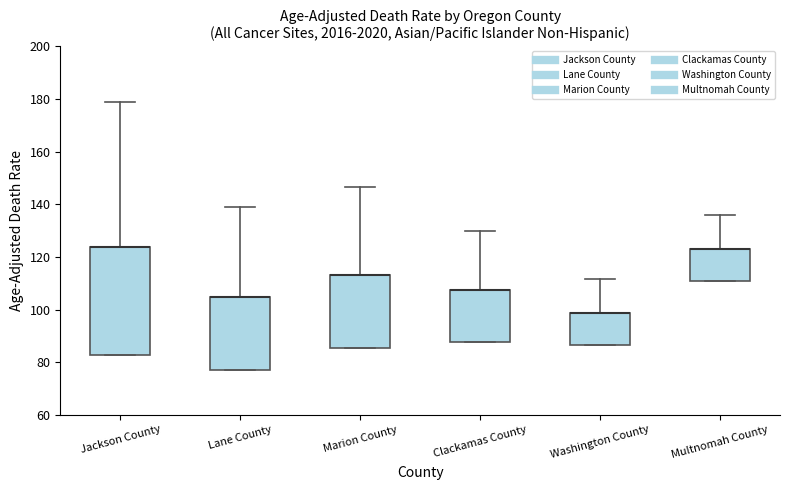

Reading left to right, read every box against the y-axis: the position of its median line, the range the box covers, and the ends of its whiskers. The values are not printed on the chart, so give them approximately, as read against the axis.

Jackson County: median 124 (drawn on the box's upper edge), box 82 to 124, whiskers 82 to 178
Lane County: median 104 (drawn on the box's upper edge), box 78 to 104, whiskers 78 to 140
Marion County: median 114 (drawn on the box's upper edge), box 86 to 114, whiskers 86 to 146
Clackamas County: median 108 (drawn on the box's upper edge), box 88 to 108, whiskers 88 to 130
Washington County: median 98 (drawn on the box's upper edge), box 86 to 98, whiskers 86 to 112
Multnomah County: median 122 (drawn on the box's upper edge), box 110 to 122, whiskers 110 to 136